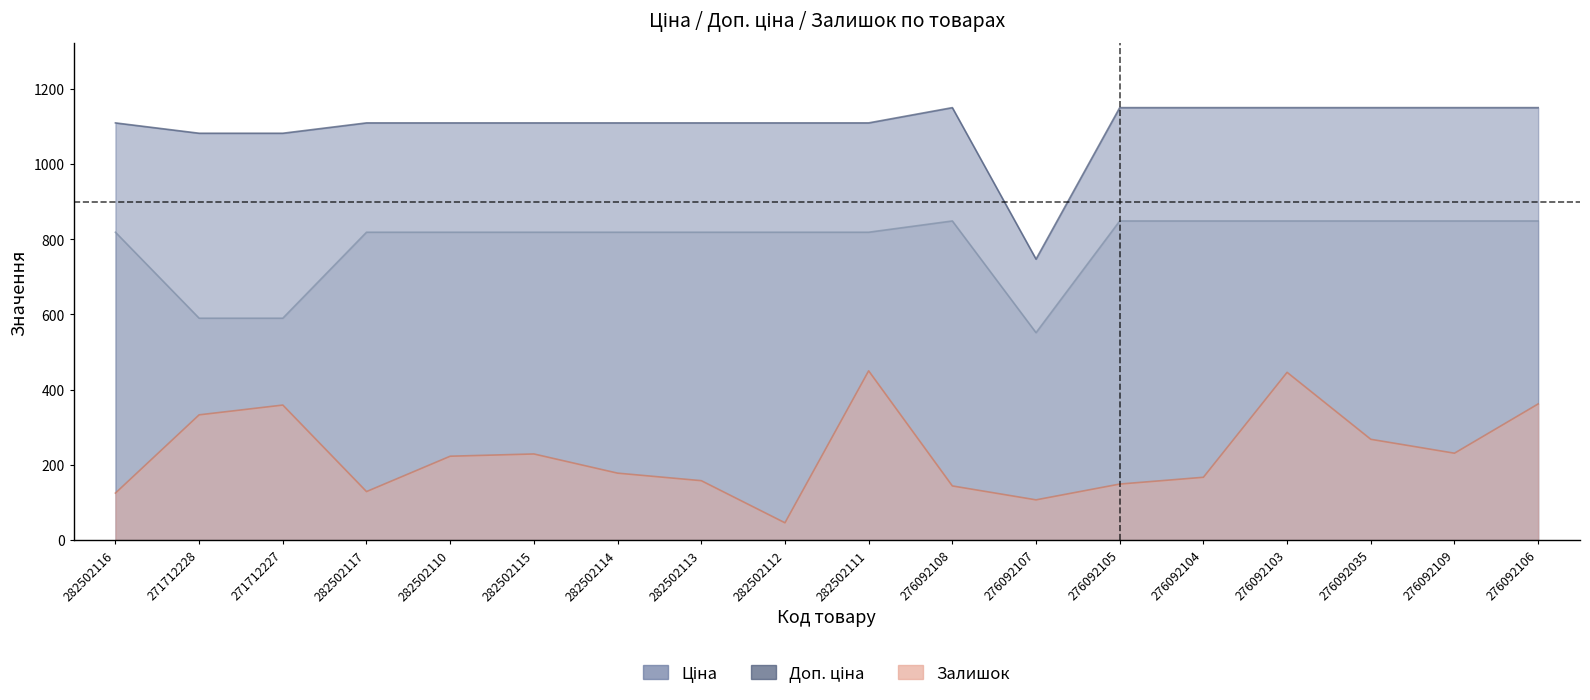

At which category does the chart reach its peak across all series?

276092108